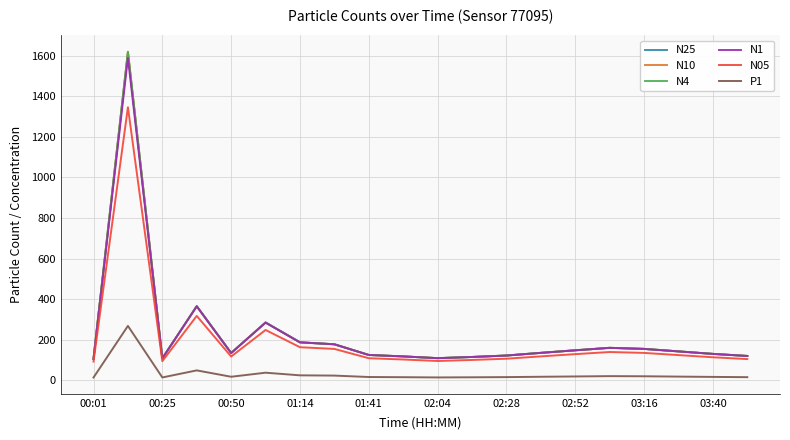

What is the lowest value of the N4 series?

106.3